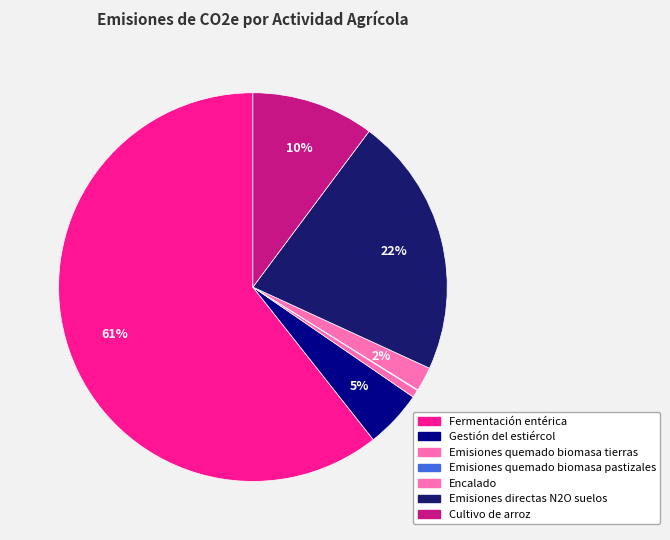

Rank the categories by value from lowest to highest.

Emisiones quemado biomasa pastizales, Emisiones quemado biomasa tierras, Encalado, Gestión del estiércol, Cultivo de arroz, Emisiones directas N2O suelos, Fermentación entérica